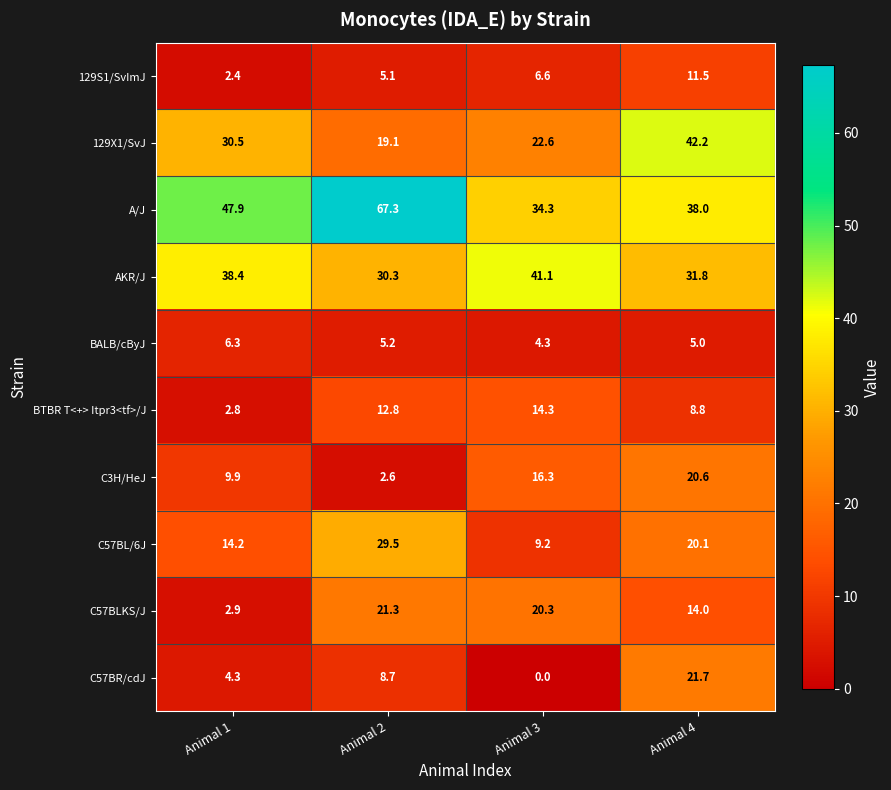

Which series has the largest total across all categories?

A/J